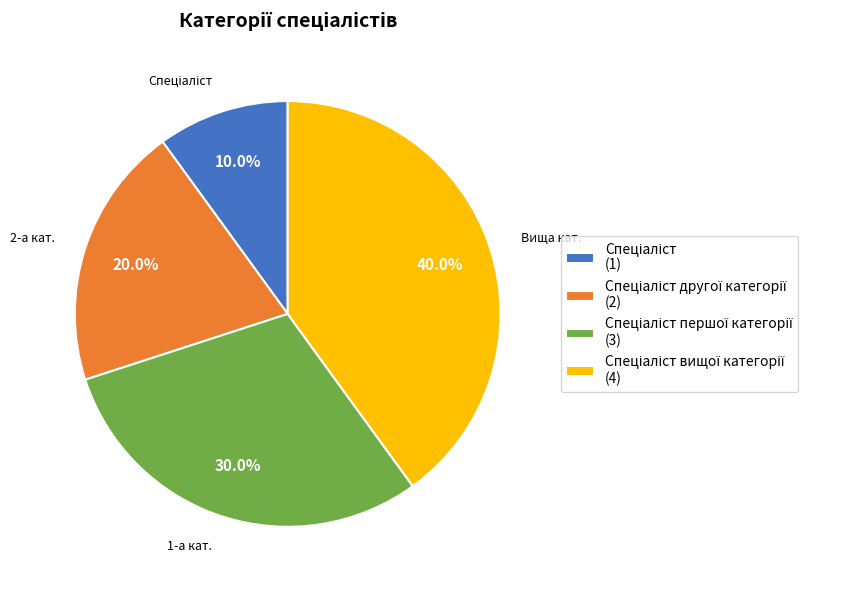

Count the number of slices in the pie.

4